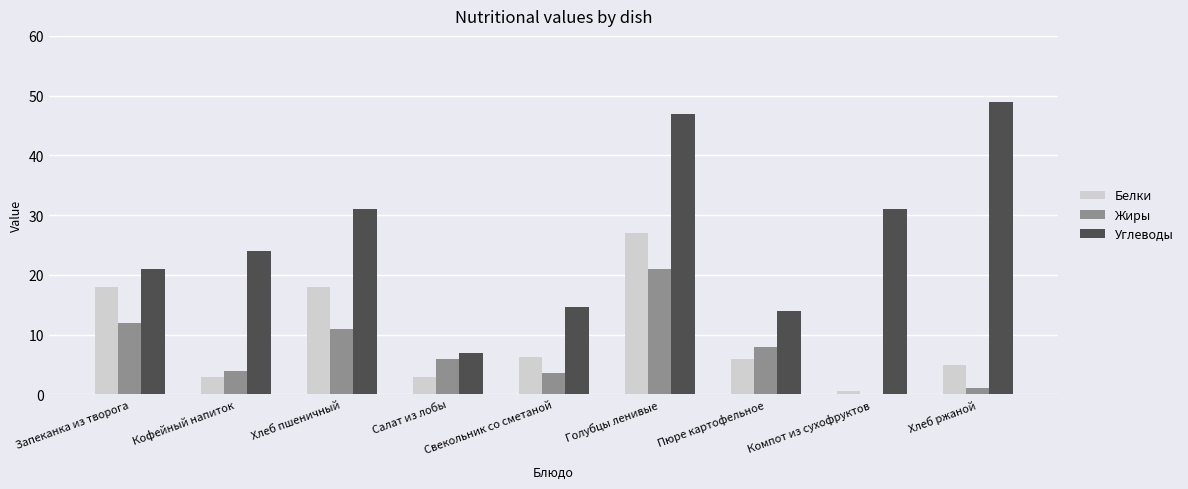

True or false: Углеводы has a value of 10.9 at Салат из лобы.

False